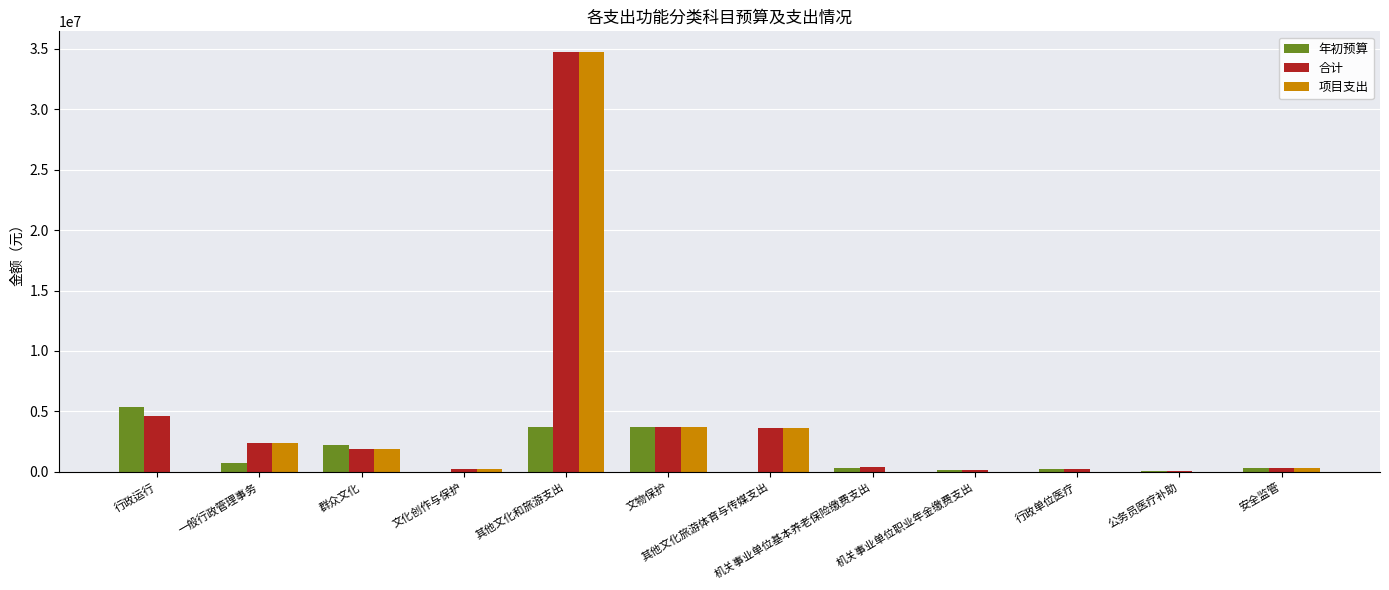

Are the bars horizontal?

No